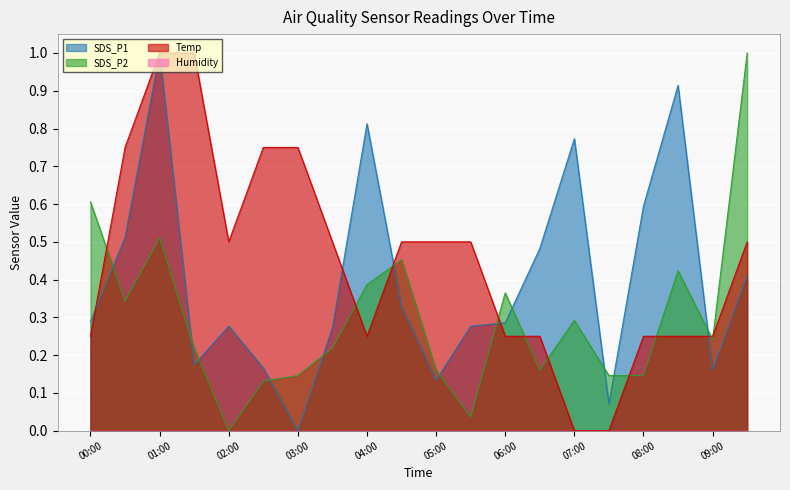

Where do SDS_P2 and Temp first cross each other?

00:00 and 00:30